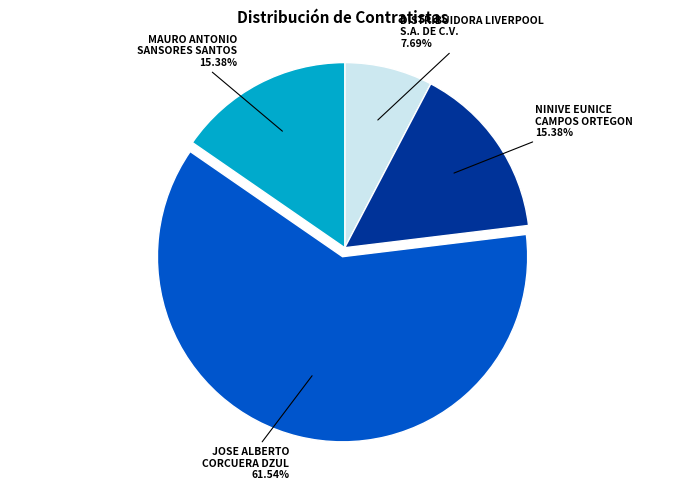

How many segments does this pie chart have?

4